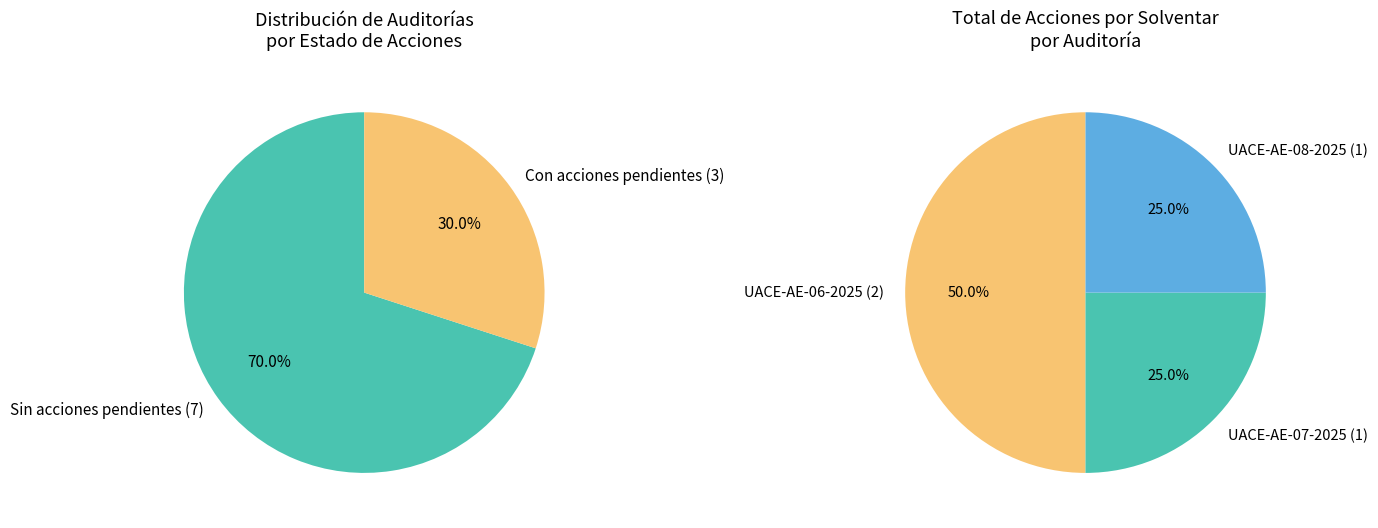

Is it true that Auditoría Especial (UACE-AE-07) is 19% of the pie?

False